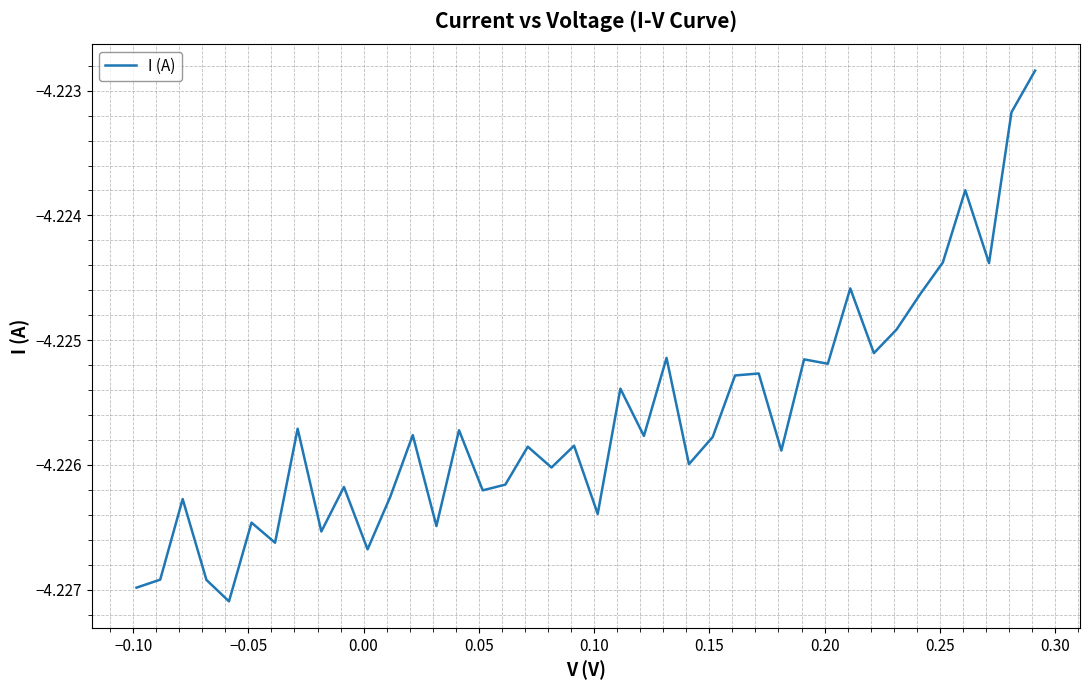

What is the greatest value displayed?

-4.2